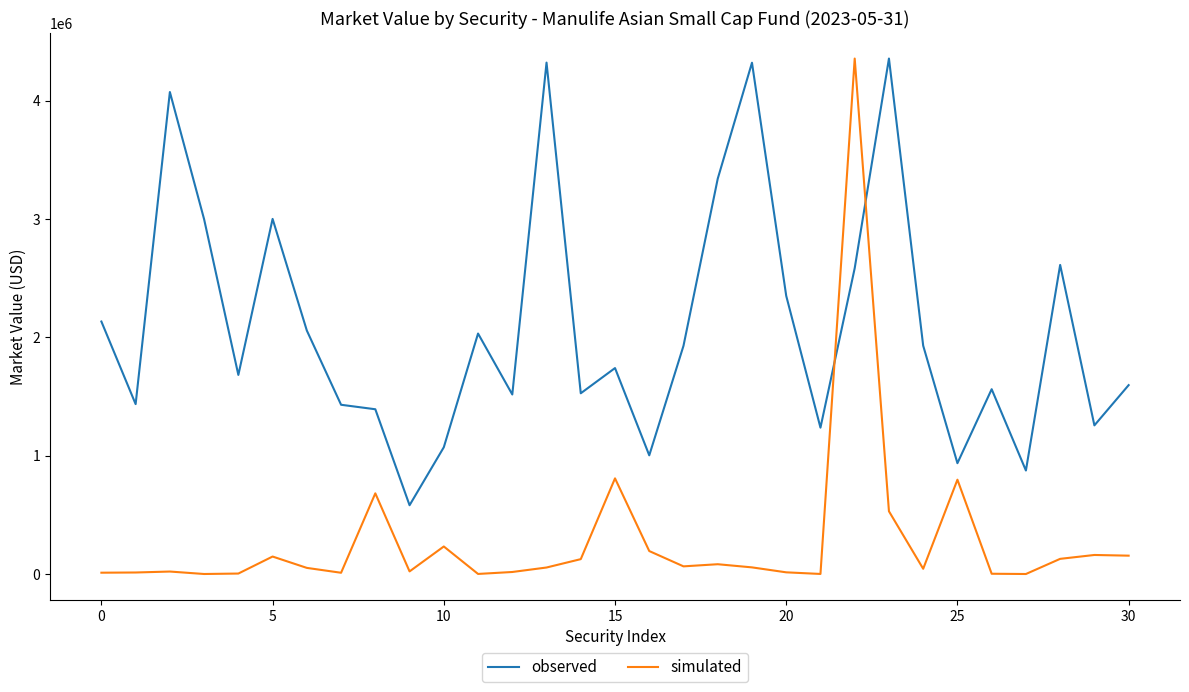

Which series has the widest spread of values?

simulated